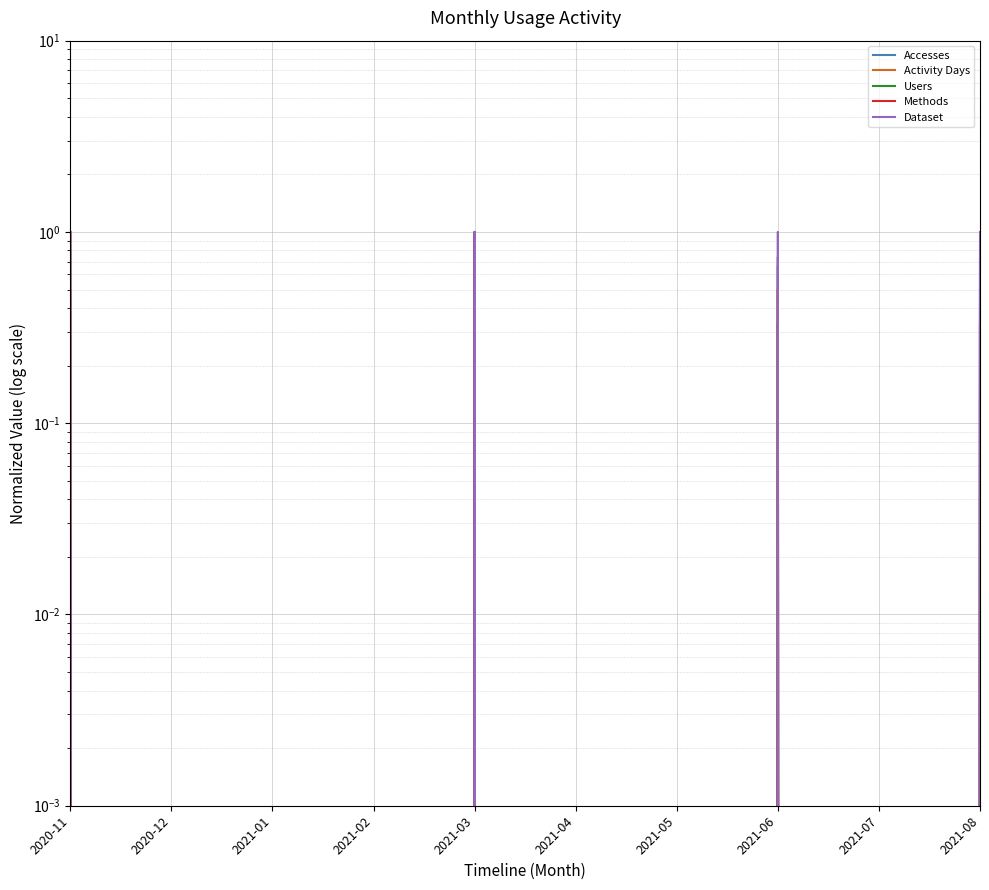

What is the difference between the second highest and second lowest values in the Users series?

1.0